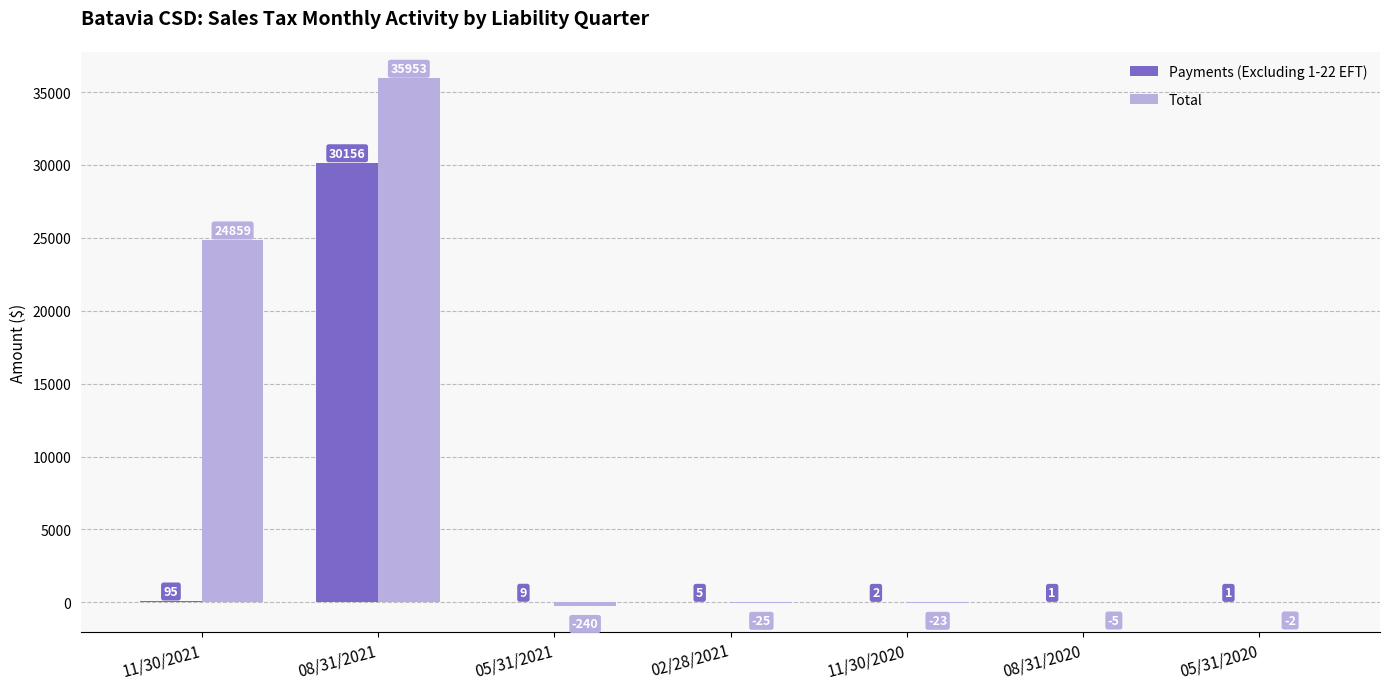

Is it true that Total equals -13.9 at 11/30/2020?

False